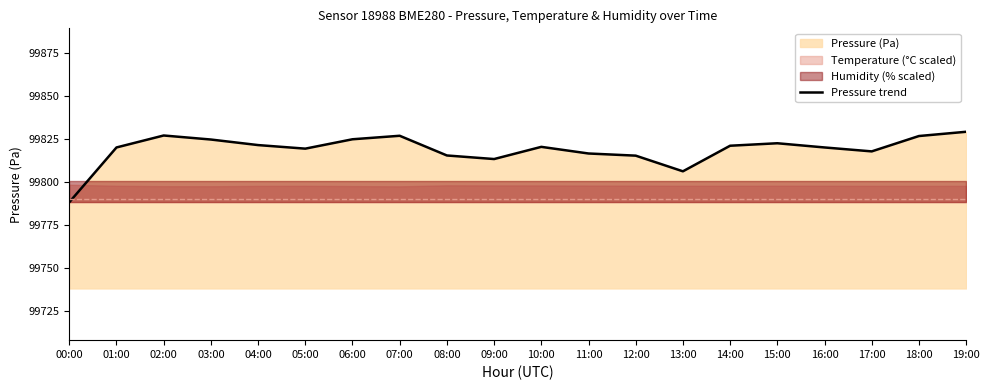

What value does the data have at 00:00?

99788.2